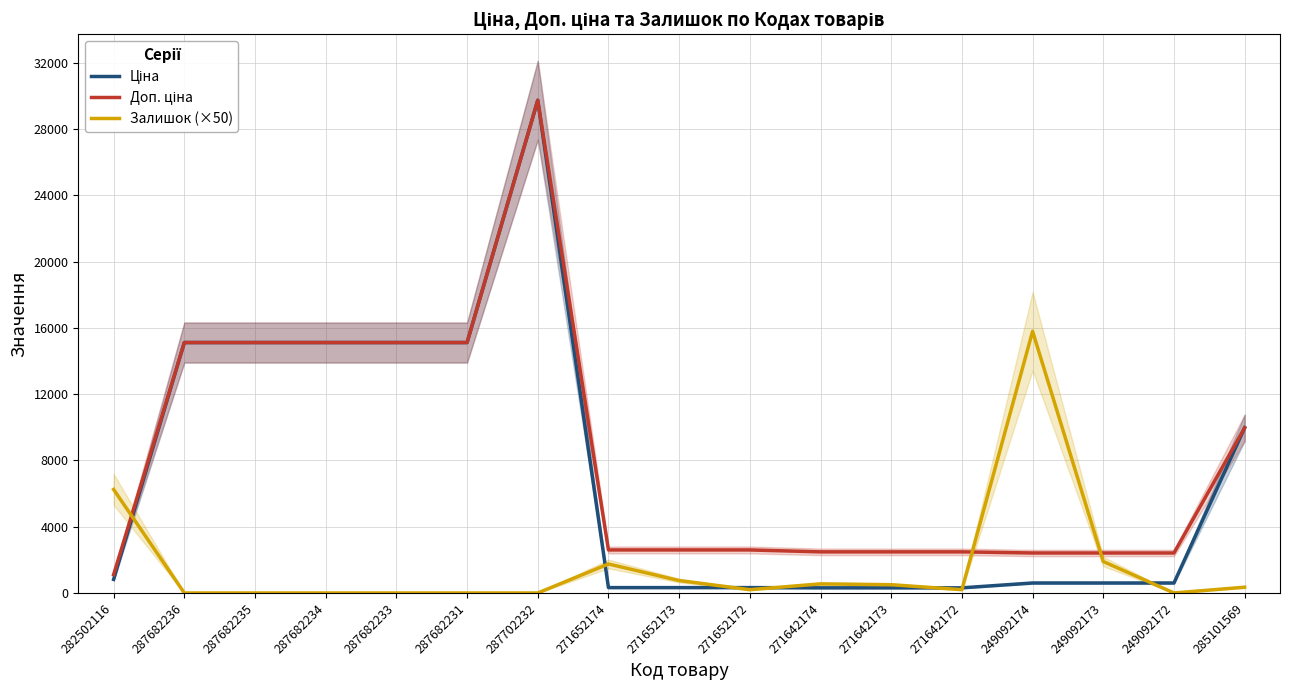

What position from the left is 271652172?

10